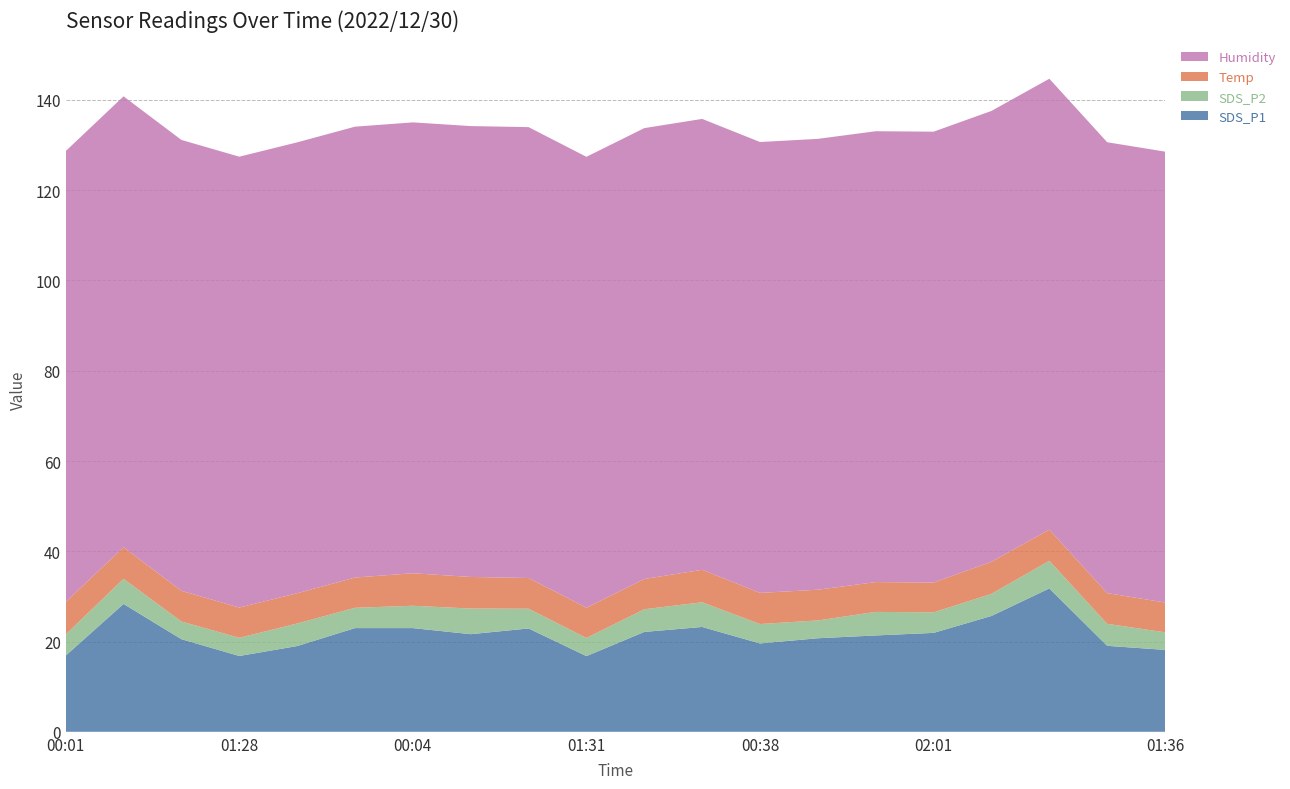

Reading left to right, extract all data points from this chart.

SDS_P1: 16.9	28.3	20.5	16.8	19.0	23.0	23.0	21.6	22.9	16.8	22.1	23.2	19.6	20.7	21.4	21.9	25.7	31.8	19.1	18.1
SDS_P2: 4.7	5.6	3.9	4.0	5.0	4.5	5.0	5.7	4.4	4.0	5.0	5.5	4.3	4.0	5.2	4.5	4.9	6.1	4.9	3.9
Temp: 7.2	7.0	6.8	6.7	6.7	6.7	7.2	7.0	6.8	6.7	6.7	7.2	6.9	6.8	6.6	6.6	7.1	6.9	6.8	6.6
Humidity: 99.9	99.9	99.9	99.9	99.9	99.9	99.9	99.9	99.9	99.9	99.9	99.9	99.9	99.9	99.9	99.9	99.9	99.9	99.9	99.9